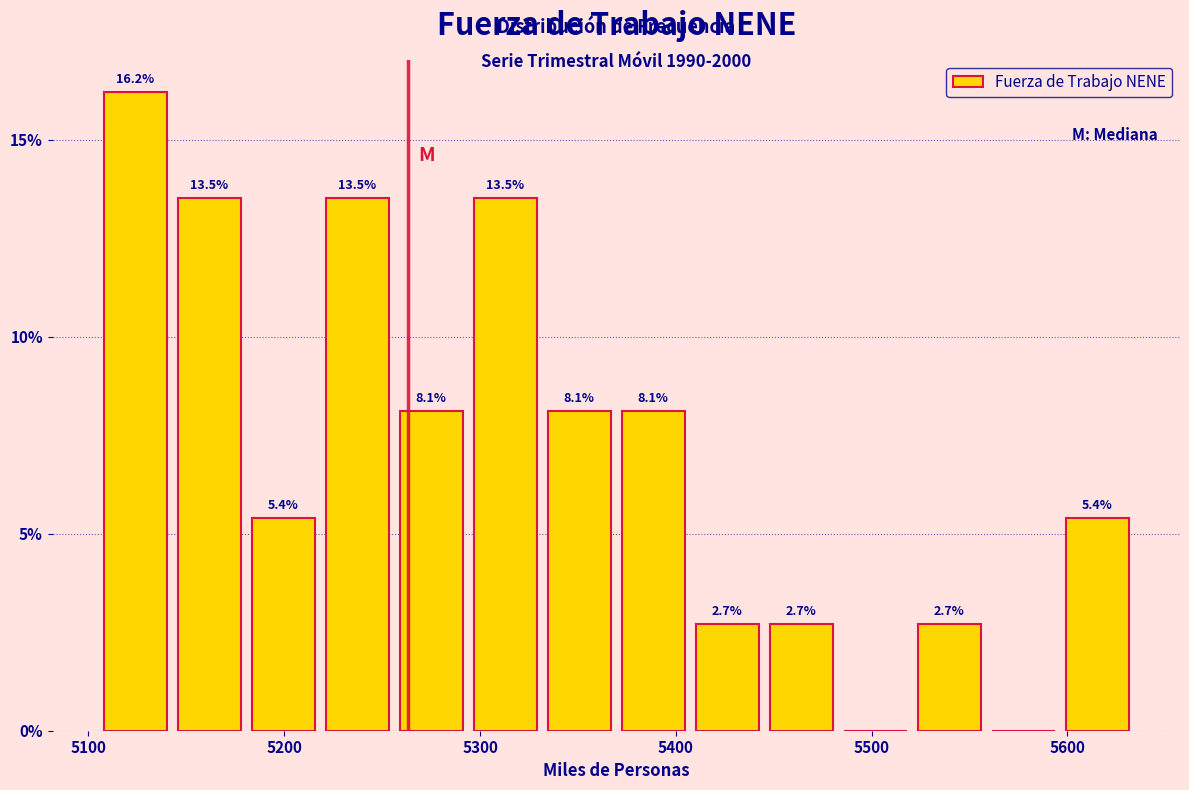

Read against the x-axis, roughly where is the centre of the tallest bar?

5120